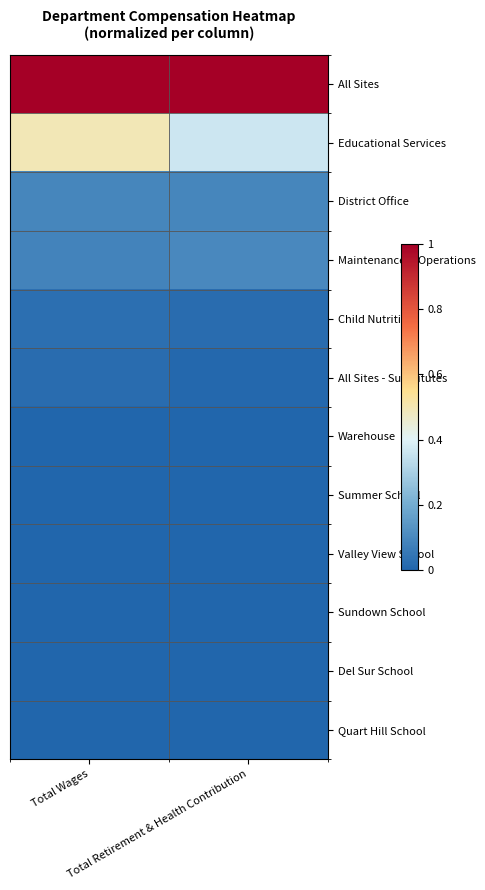

What is the spread (max minus min) of values at Total Wages?

1.0